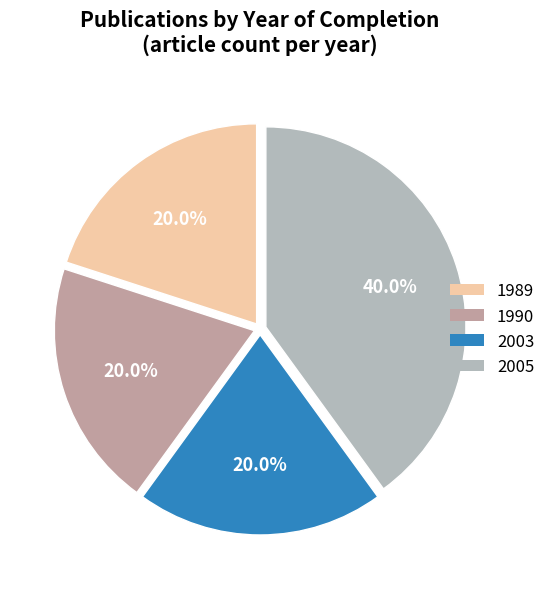

Is there a majority slice in this chart?

No